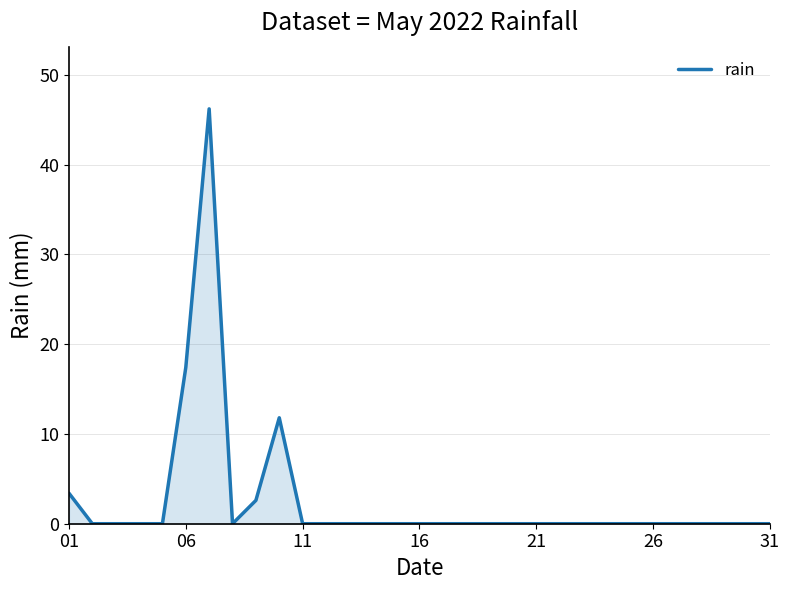

What is the difference between the maximum and minimum values?

46.2